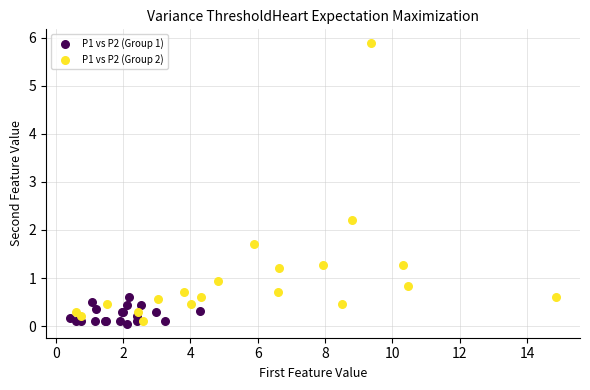

Which series has the widest spread of Y values?

P1 vs P2 (Group 2)